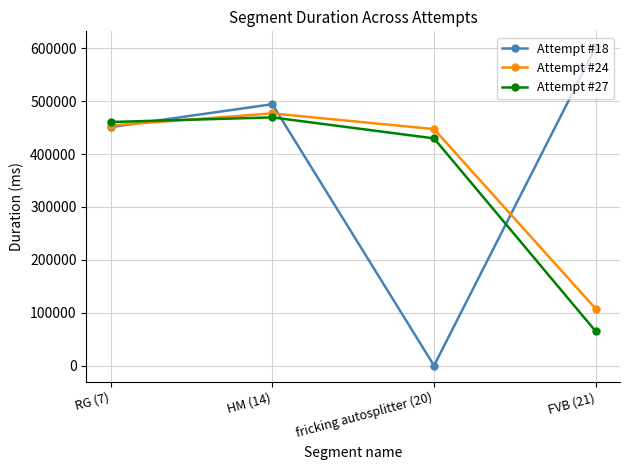

Which series has the widest spread of values?

Attempt #18